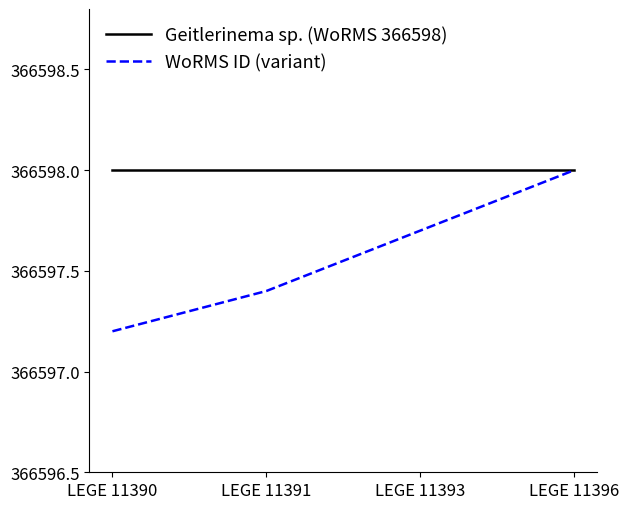

Does the chart display data point markers on the line(s)?

No